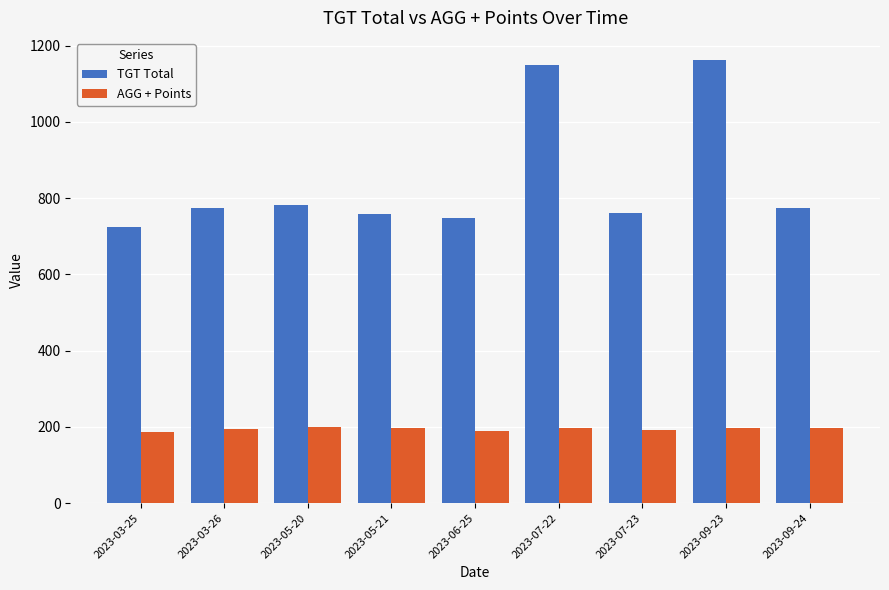

What is the greatest value displayed?

1162.0